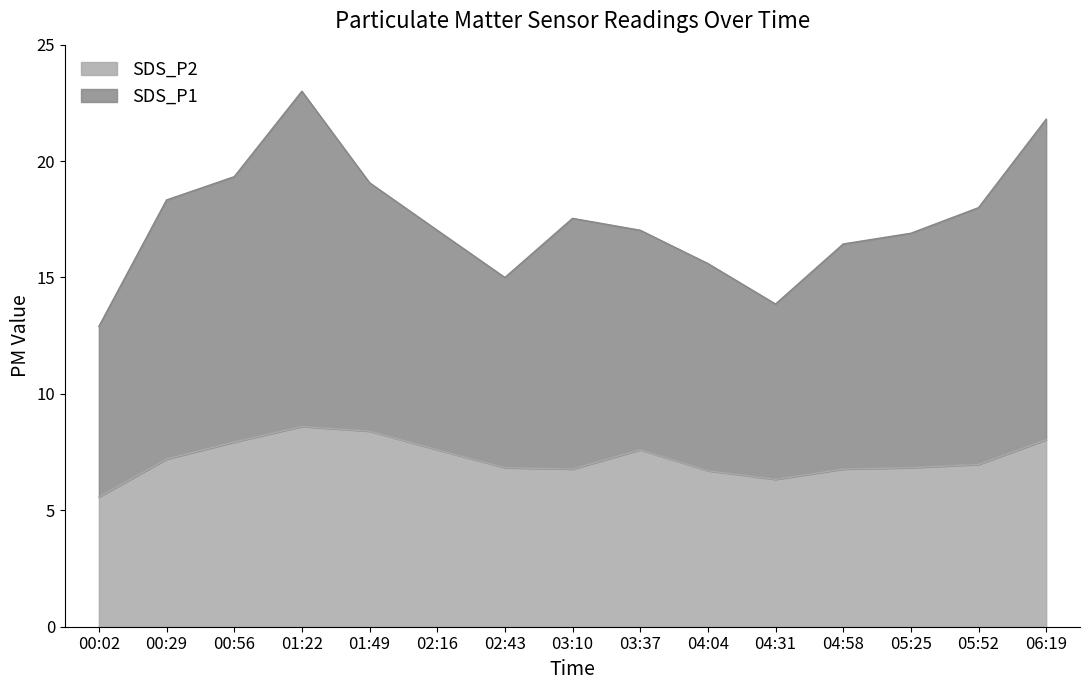

How many data points in SDS_P1 are above 17?

9